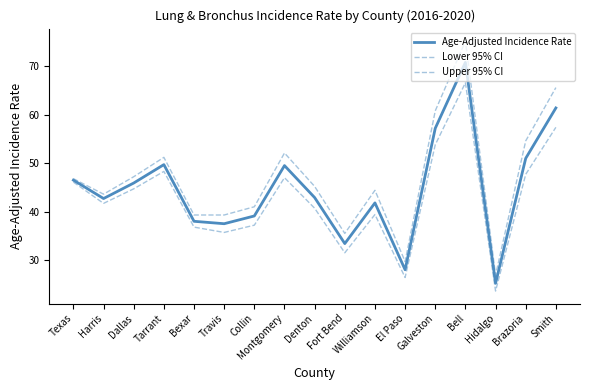

What is the total value across all series at Travis?

112.5